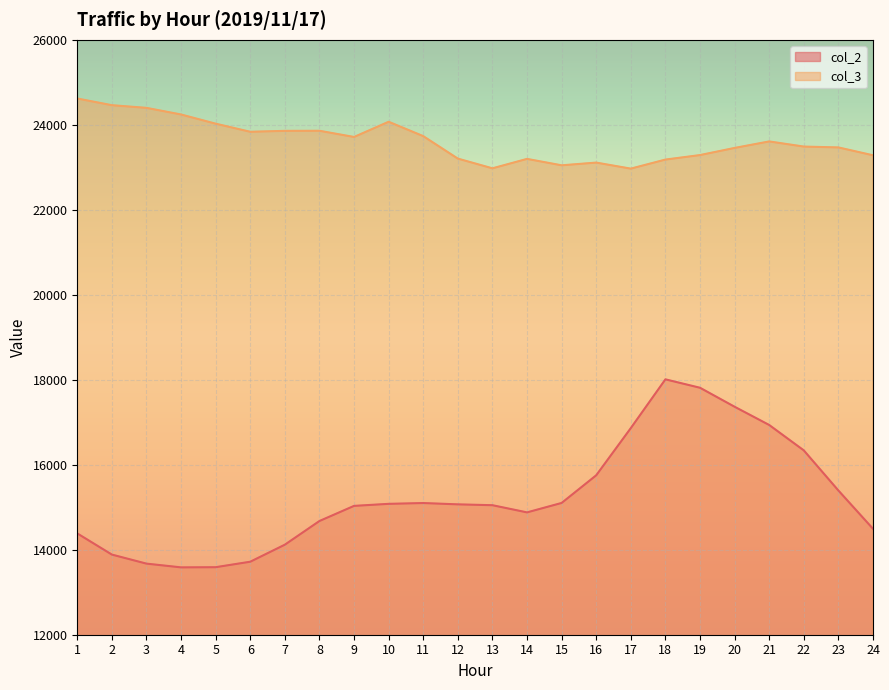

What is the difference between the second highest and minimum values in the col_3 series?

1493